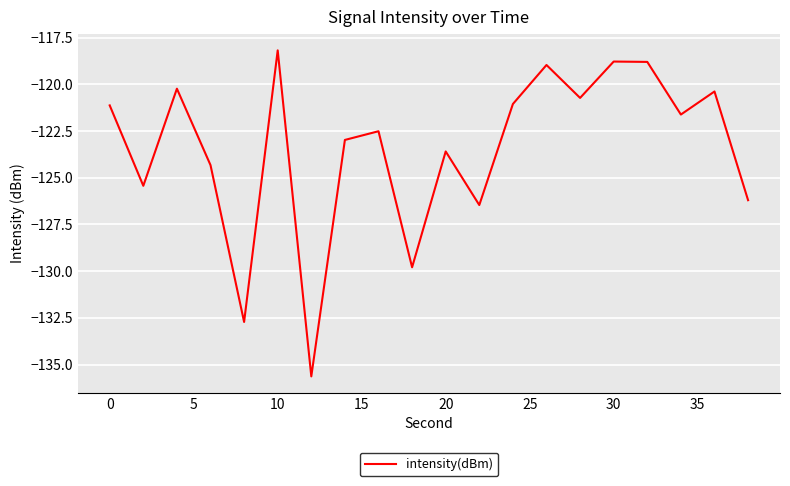

What is the greatest value displayed?

-118.2